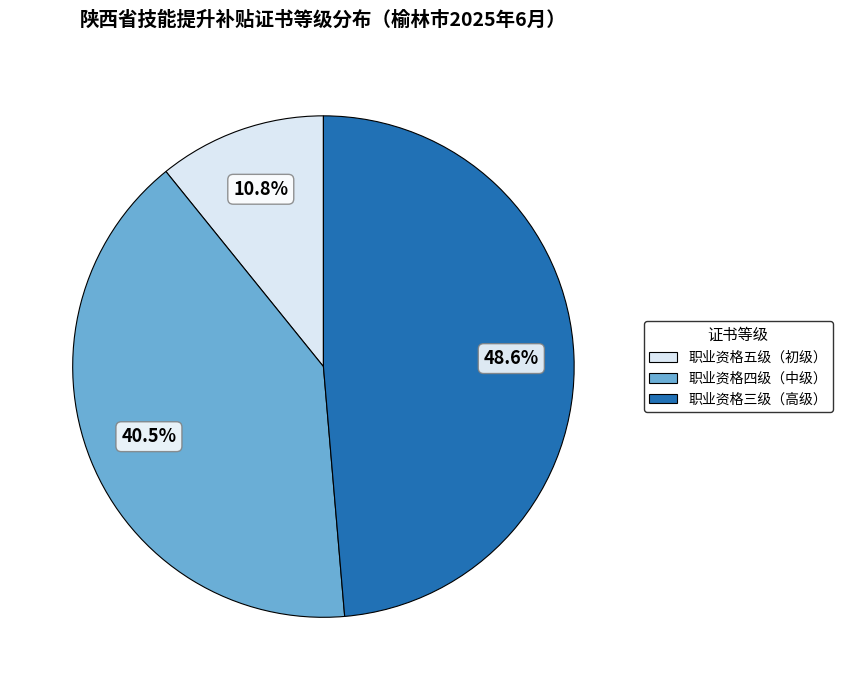

Is the sum of 职业资格四级（中级） and 职业资格五级（初级） greater than half?

Yes